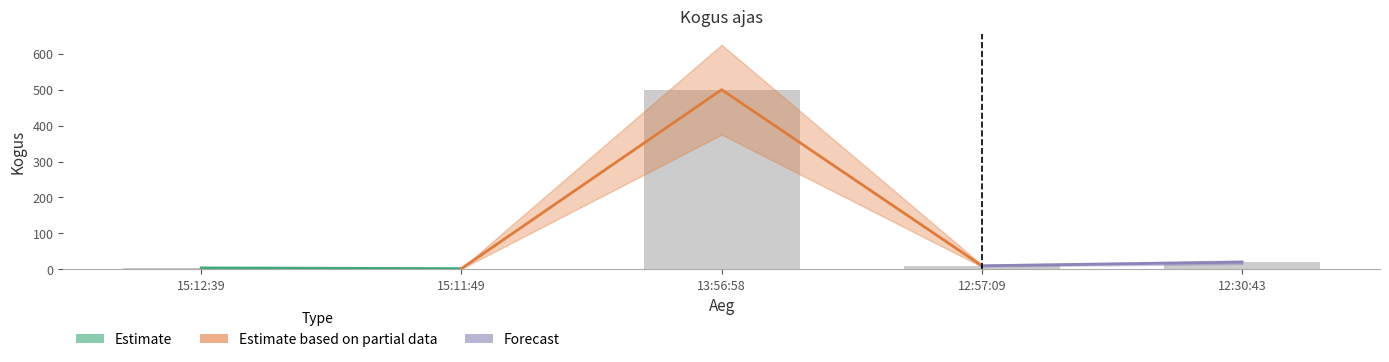

What is the greatest value displayed?

500